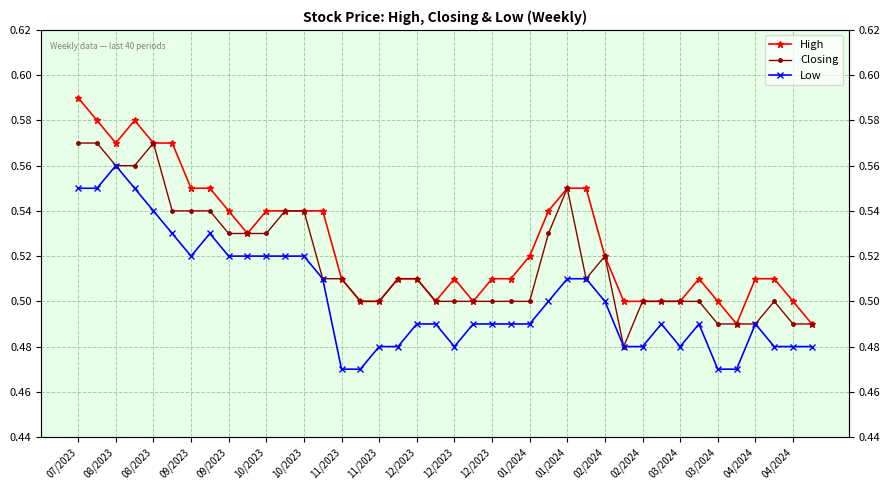

Which has a higher value, 11/2023 or 35?

11/2023